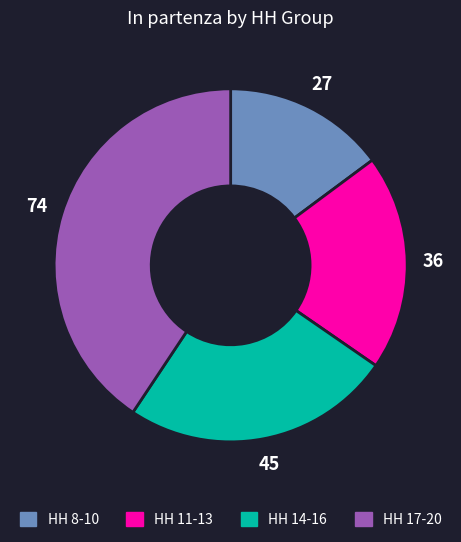

How many slices are in this pie chart?

4